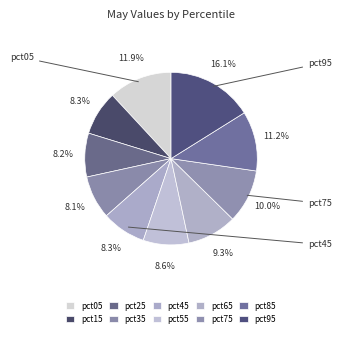

How much of the chart is everything except pct85?

88.8%